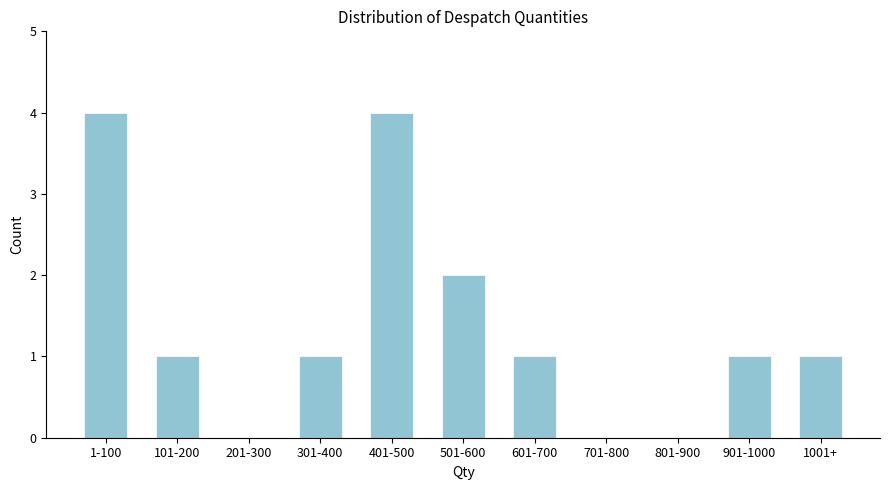

Reading left to right, what are all the values shown in this chart?

1-100=4	101-200=1	201-300=0	301-400=1	401-500=4	501-600=2	601-700=1	701-800=0	801-900=0	901-1000=1	1001+=1